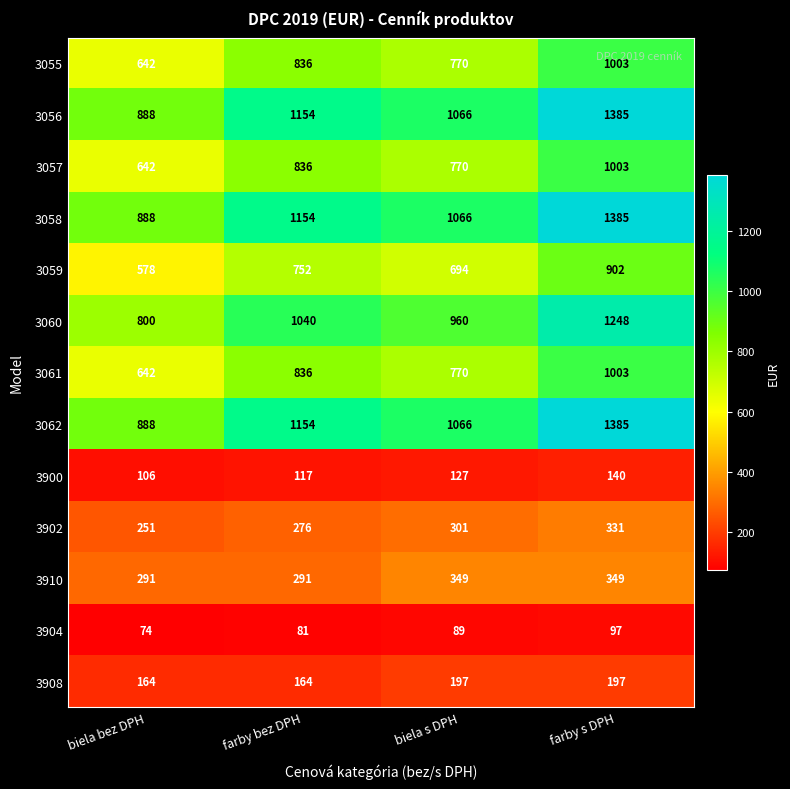

At which category does the chart reach its peak across all series?

farby s DPH